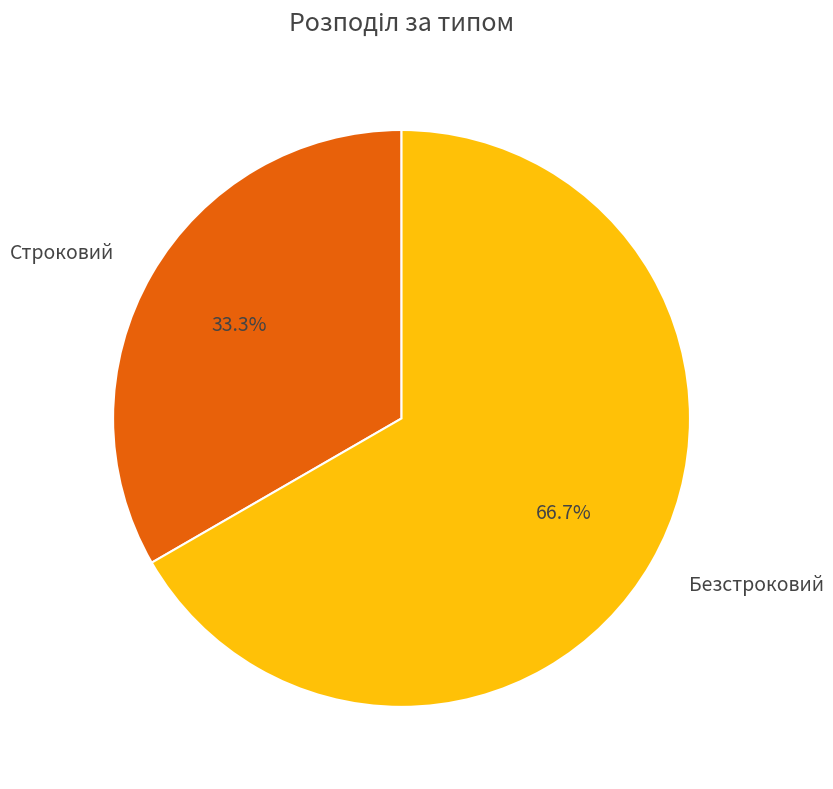

Approximately how many times larger is the value at Строковий compared to Безстроковий?

0.5